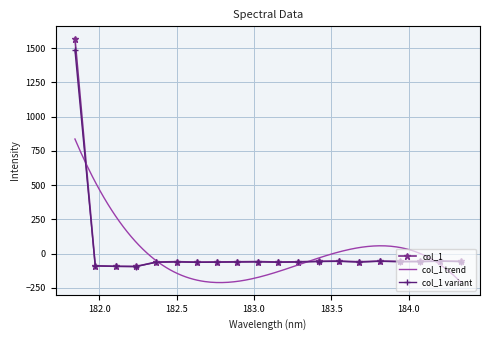

What is the value of the 10th point from the left?

-58.5